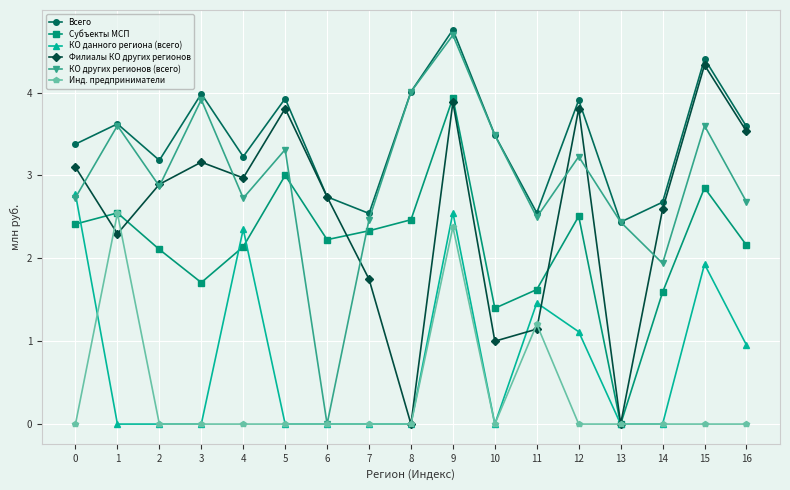

True or false: КО данного региона (всего) has a value of -1.7 at 6.

False